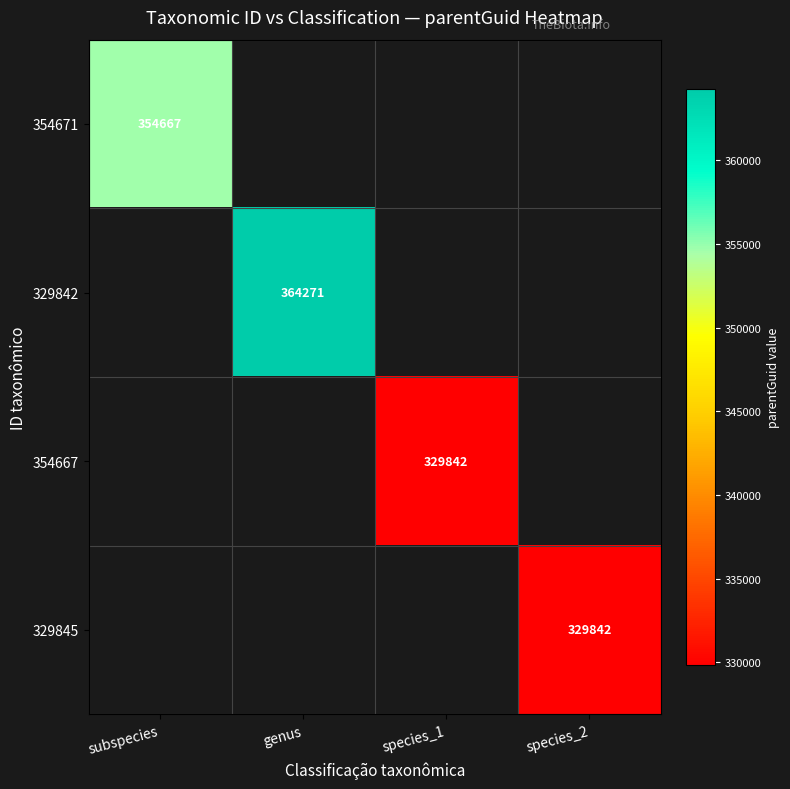

The 354667 series shows 503852 at species_1. True or false?

False